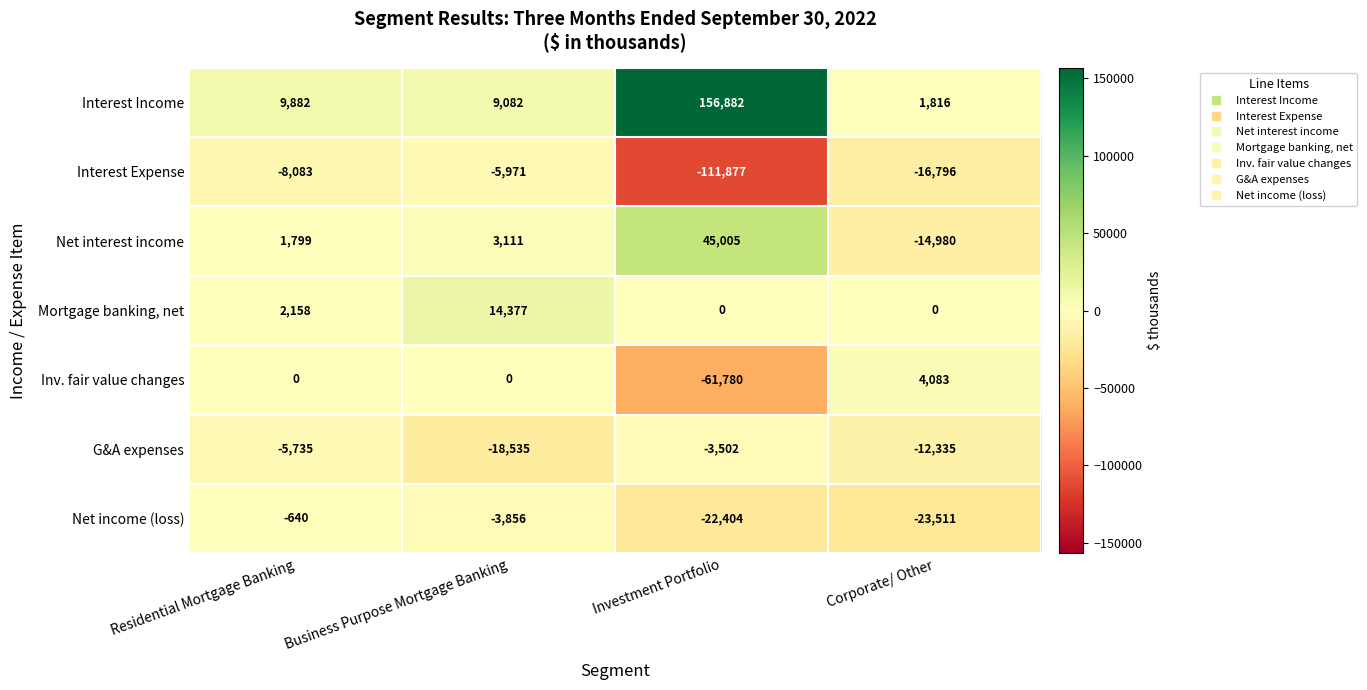

What is the smallest value displayed?

-111877